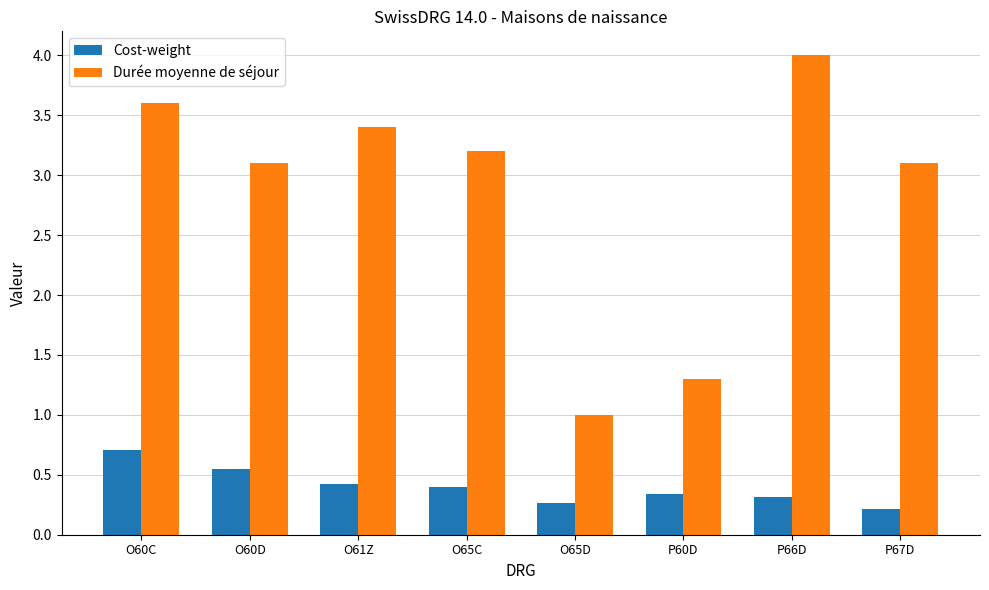

How many groups of bars are there?

8